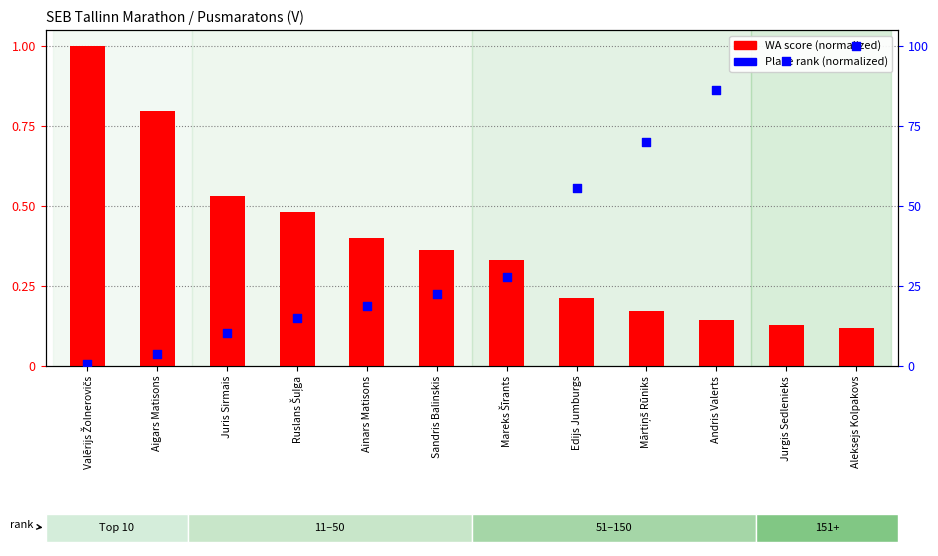

Which series contains the highest Y value?

WA score (normalized)